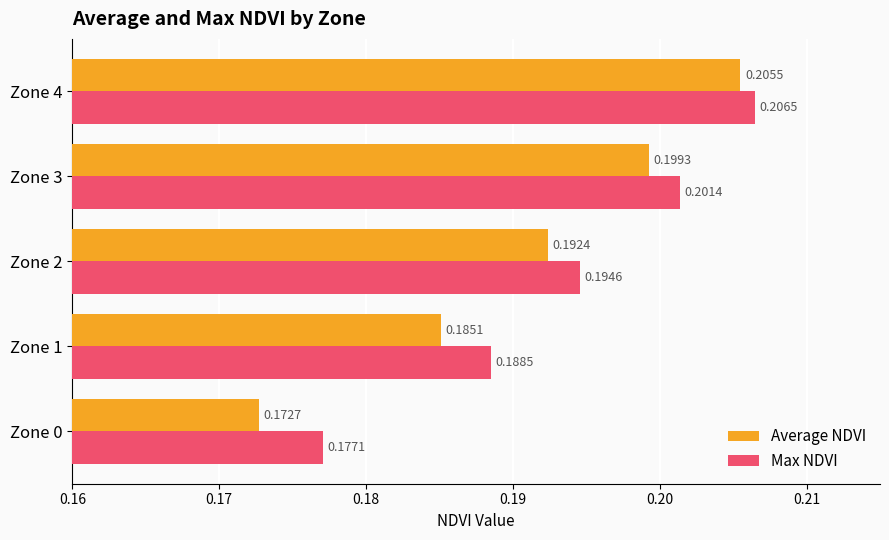

List the series in order of their peak value, lowest first.

Average NDVI, Max NDVI